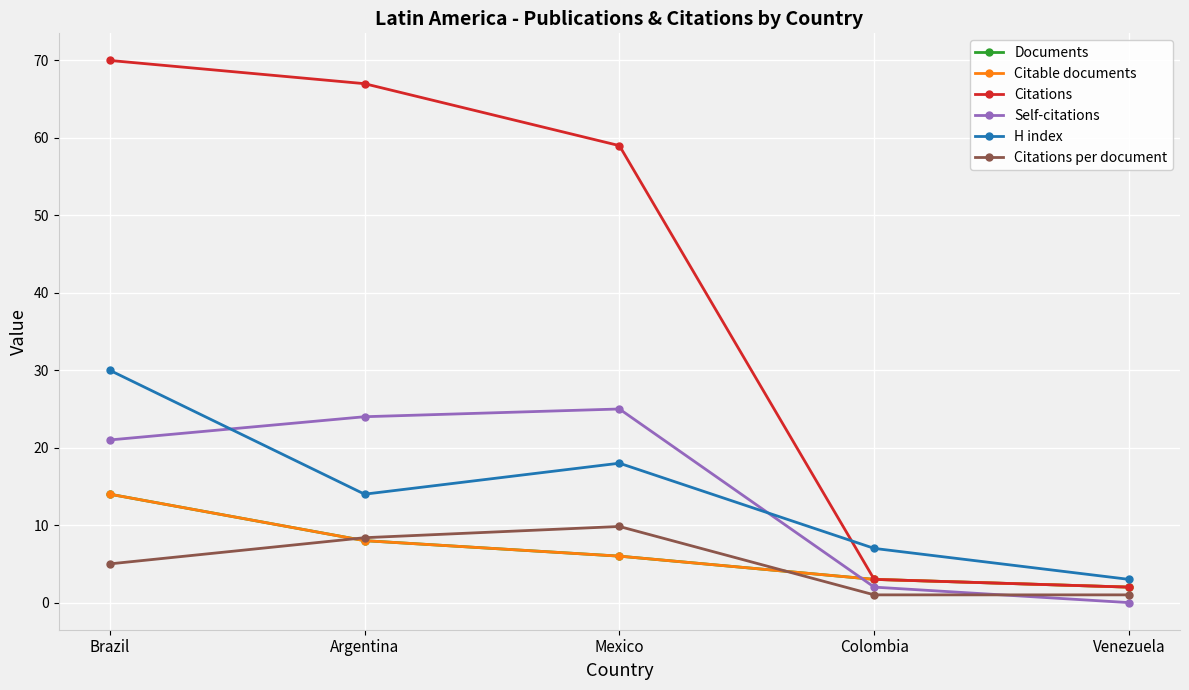

What is the sum of all Citable documents values?

33.0